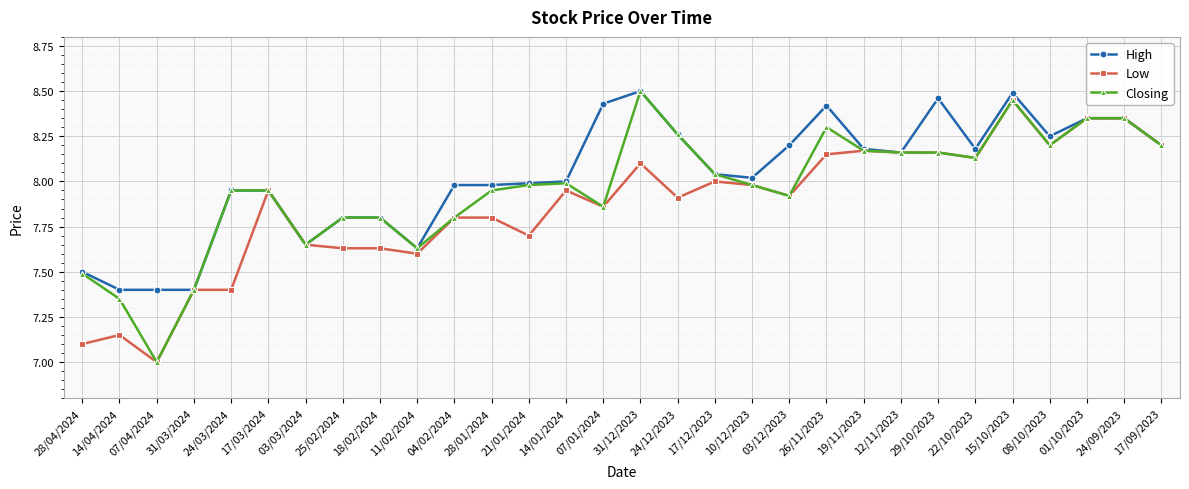

Where is the first local maximum for Low?

14/04/2024